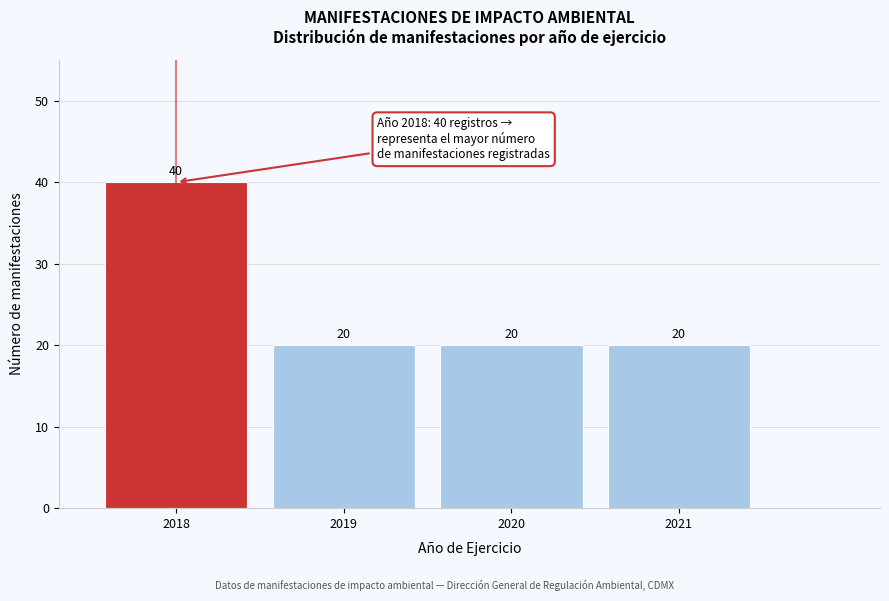

Reading left to right, transcribe all the data shown in this chart.

40	20	20	20